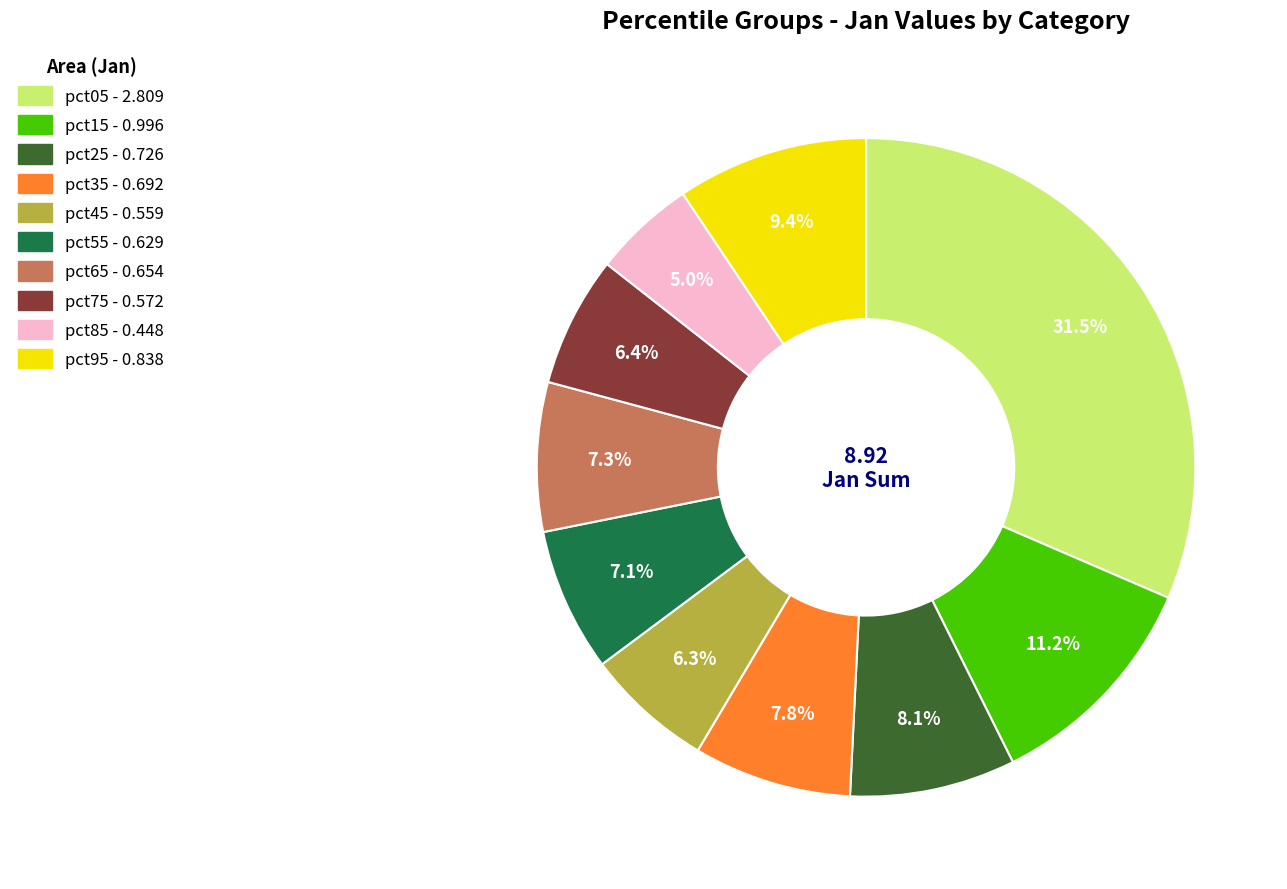

Which category has the smallest portion of the pie?

pct85